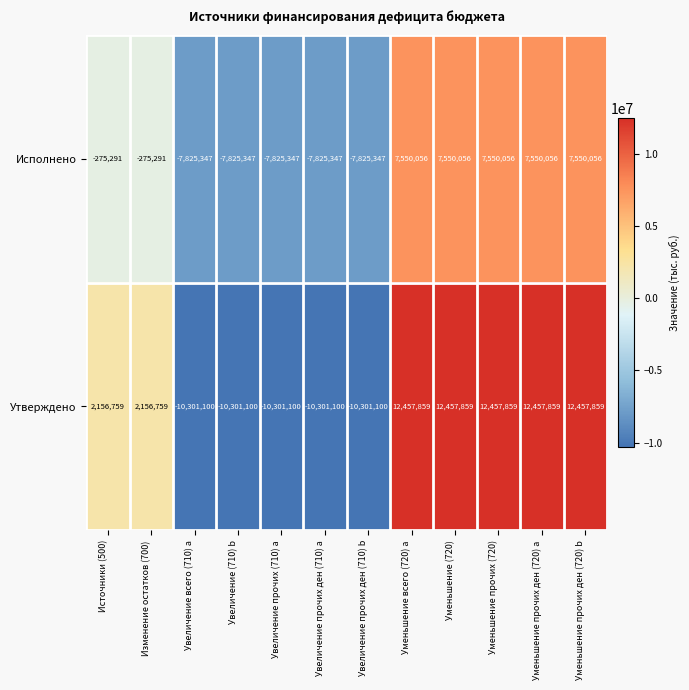

How many values in Исполнено are below zero?

7